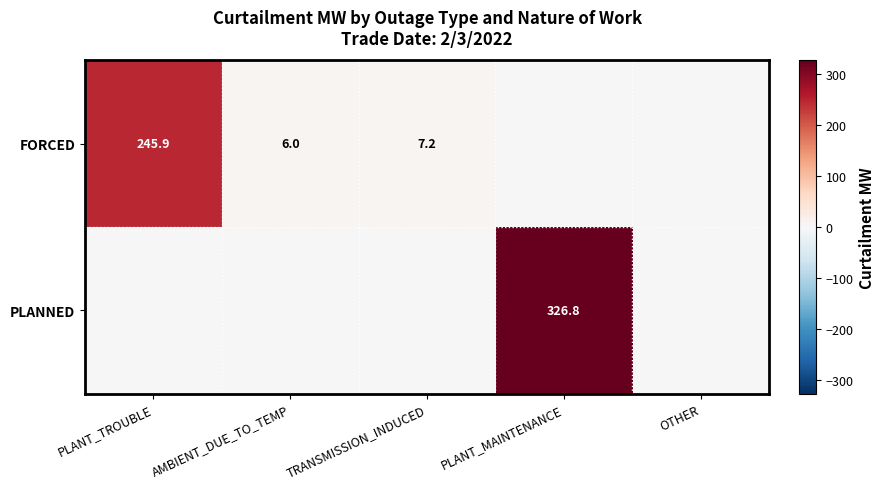

Is it true that FORCED equals 4.8 at TRANSMISSION_INDUCED?

False